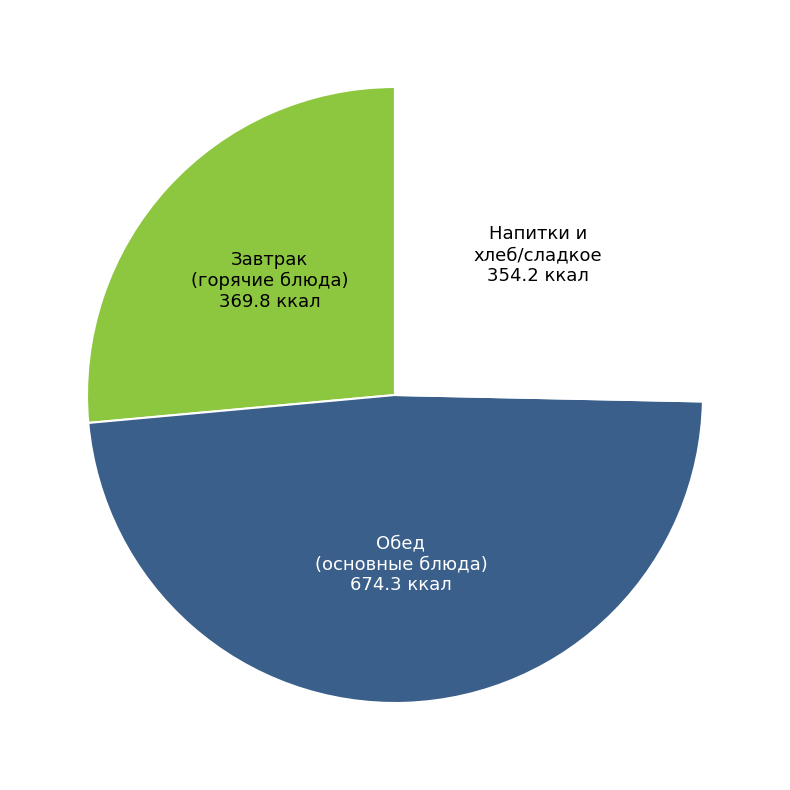

Does any single category account for the majority?

No